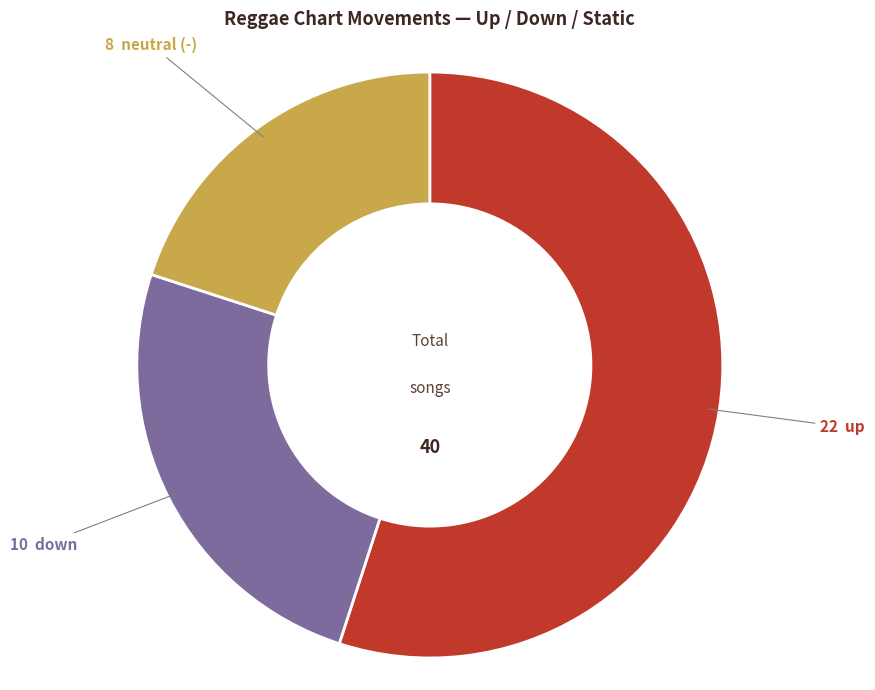

Count the number of slices in the pie.

3